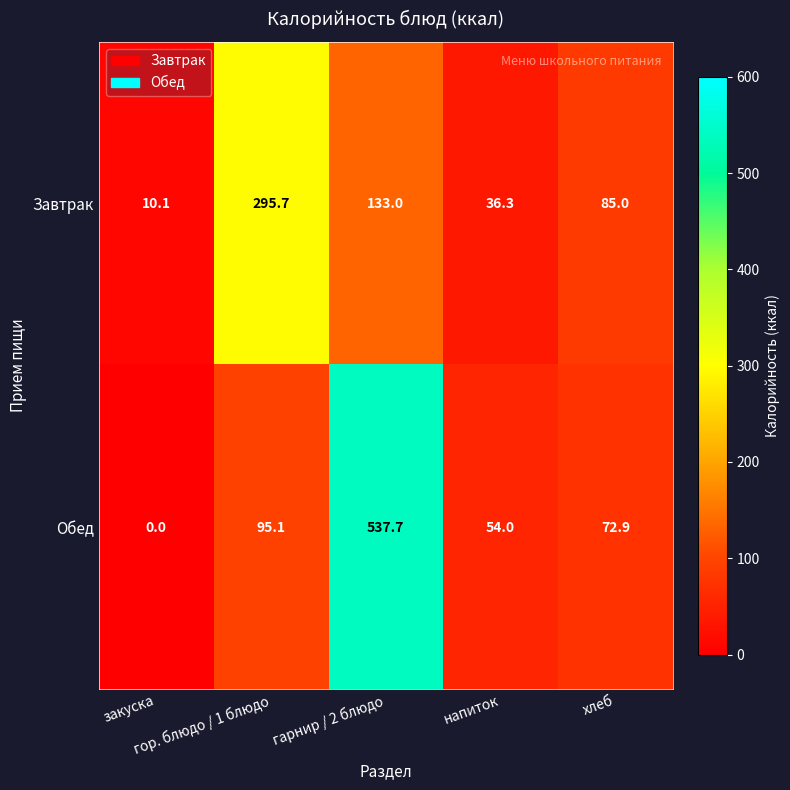

What is the average value of the Обед series?

151.9